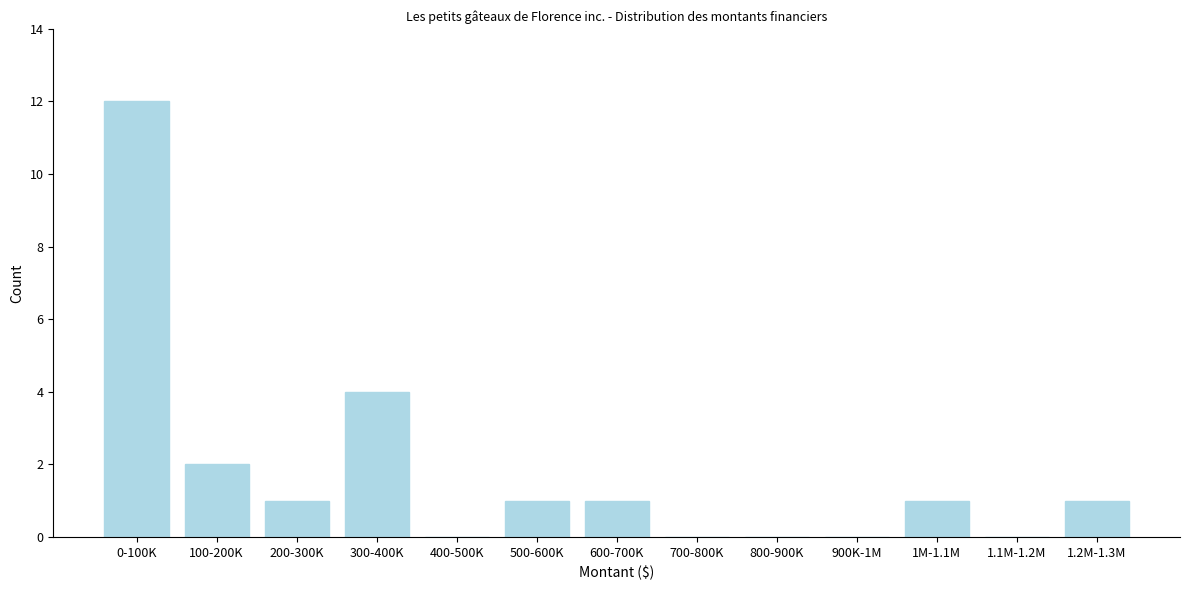

Reading left to right, what are all the values shown in this chart?

0-100K=12	100-200K=2	200-300K=1	300-400K=4	400-500K=0	500-600K=1	600-700K=1	700-800K=0	800-900K=0	900K-1M=0	1M-1.1M=1	1.1M-1.2M=0	1.2M-1.3M=1